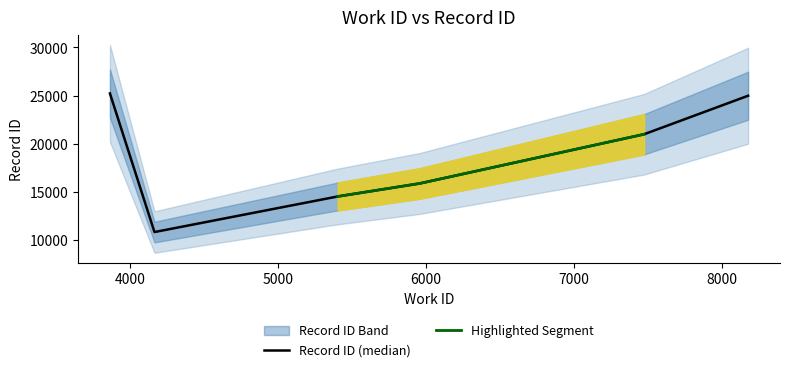

What is the highest value of the Record ID (median) series?

25217